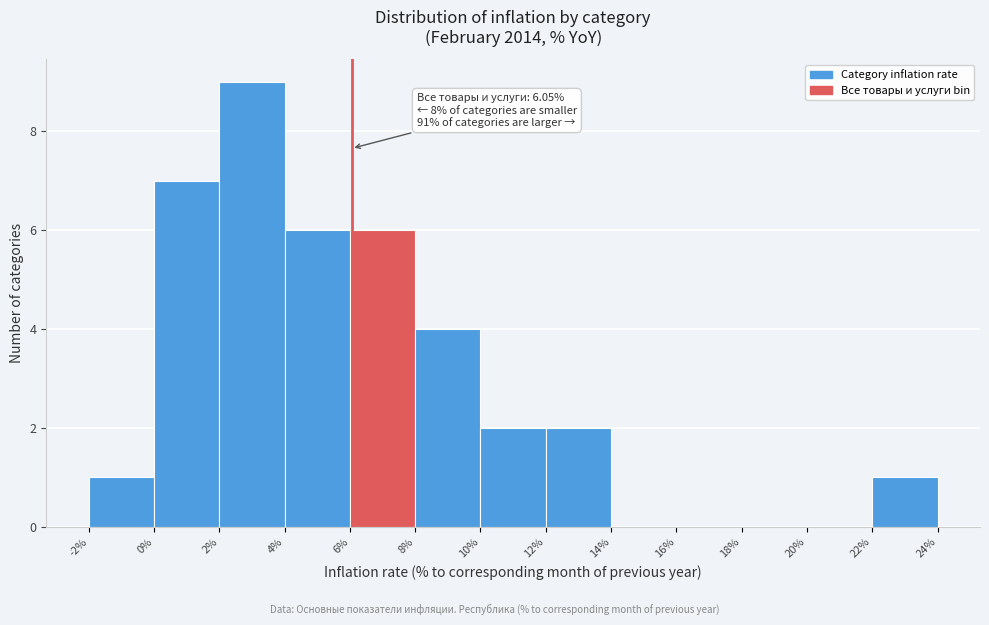

Over which range of the x-axis is the bar tallest?

2% to 4%